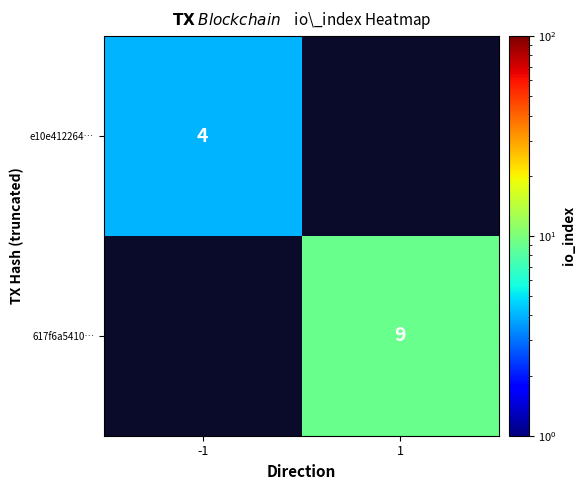

The 617f6a5410… series shows 9 at 1. True or false?

True